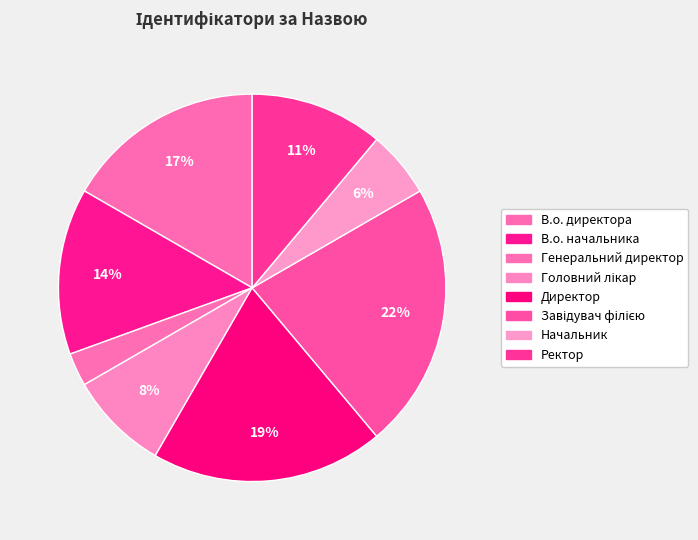

Does В.о. начальника represent more than half of the total?

No